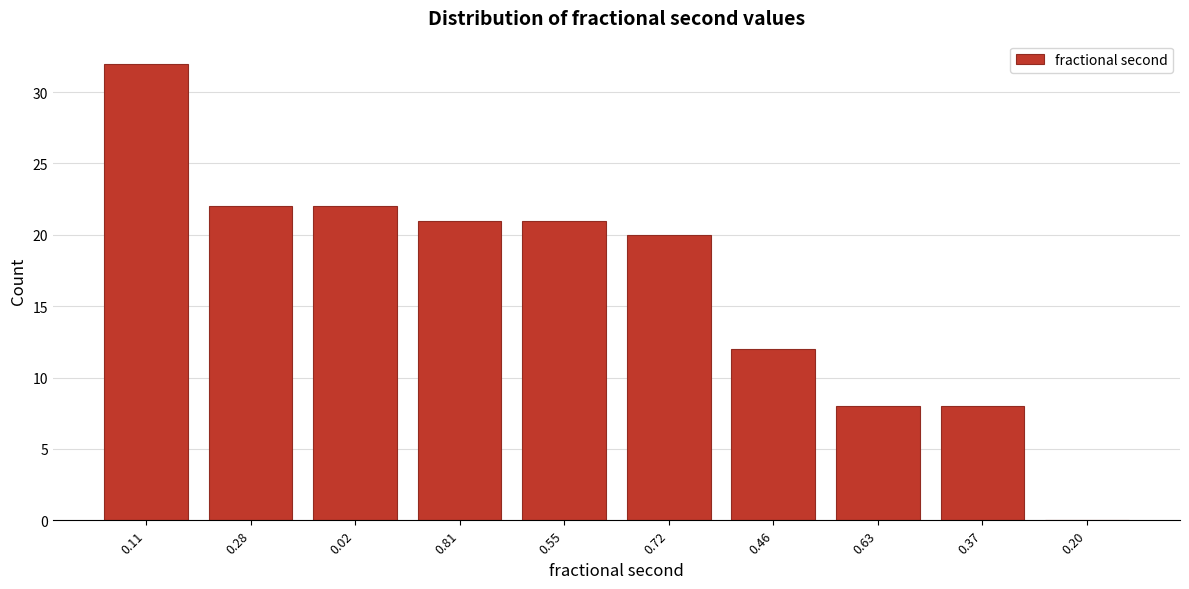

Reading left to right, list all the values displayed in this chart.

0.11=32	0.28=22	0.02=22	0.81=21	0.55=21	0.72=20	0.46=12	0.63=8	0.37=8	0.20=0